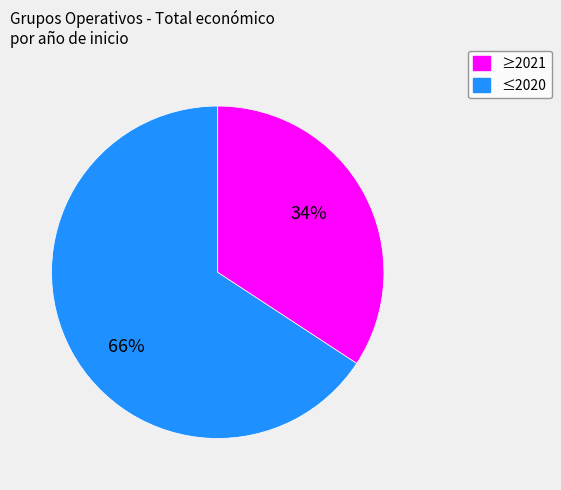

How many segments does this pie chart have?

2